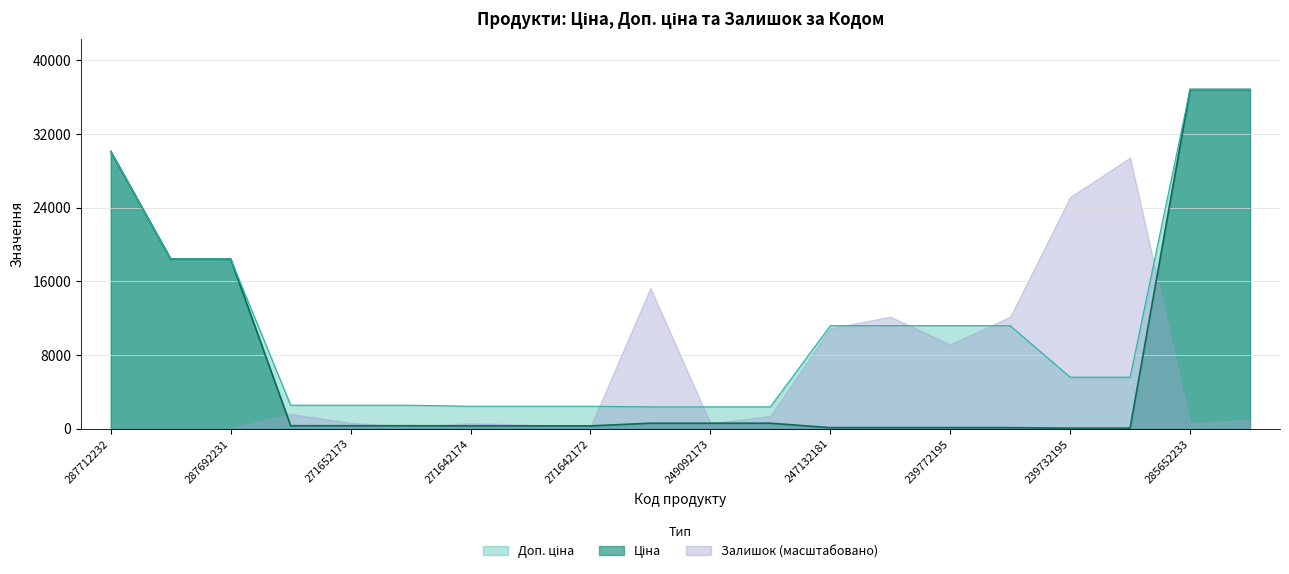

What is the maximum value for Доп. ціна?

36841.8